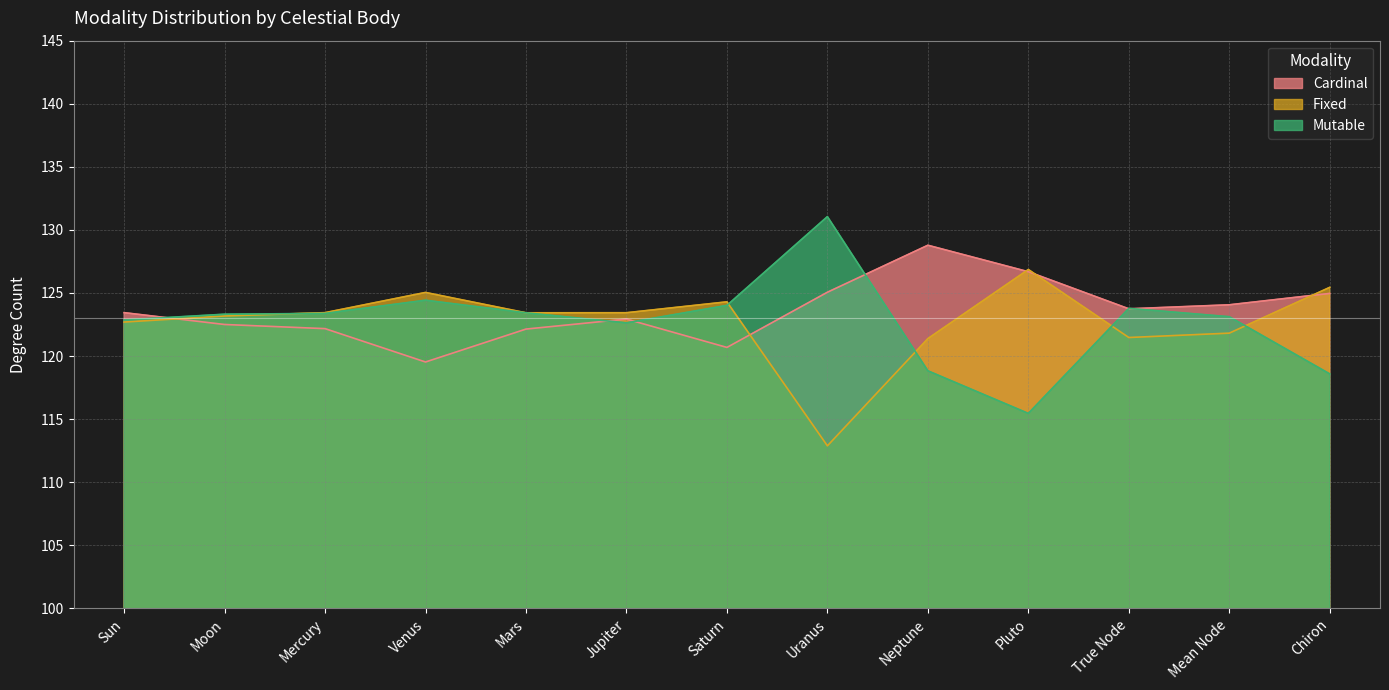

True or false: Cardinal has more than 0 interior local peaks.

True